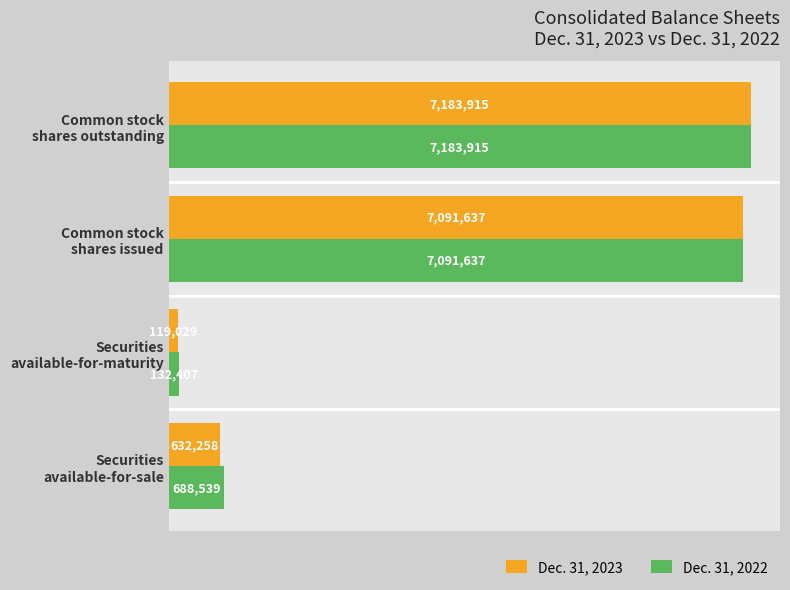

What are all the series names shown in the legend?

Dec. 31, 2023, Dec. 31, 2022